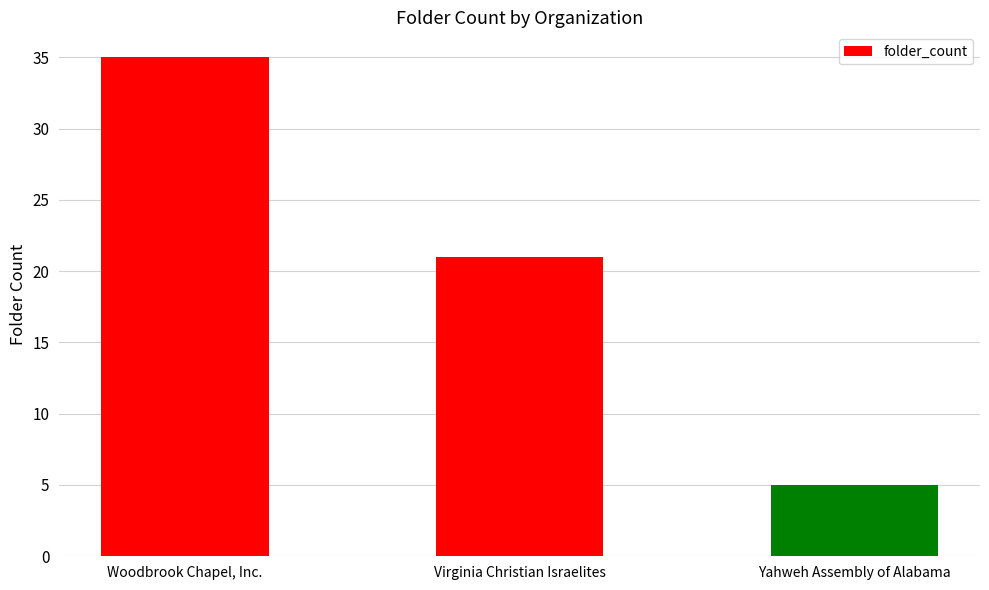

What is the average value?

20